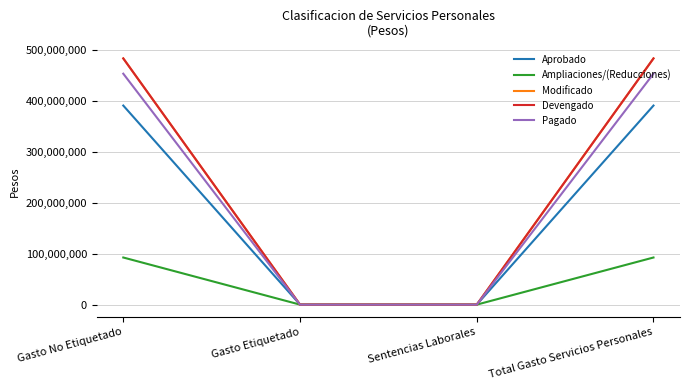

Does the chart display data point markers on the line(s)?

No